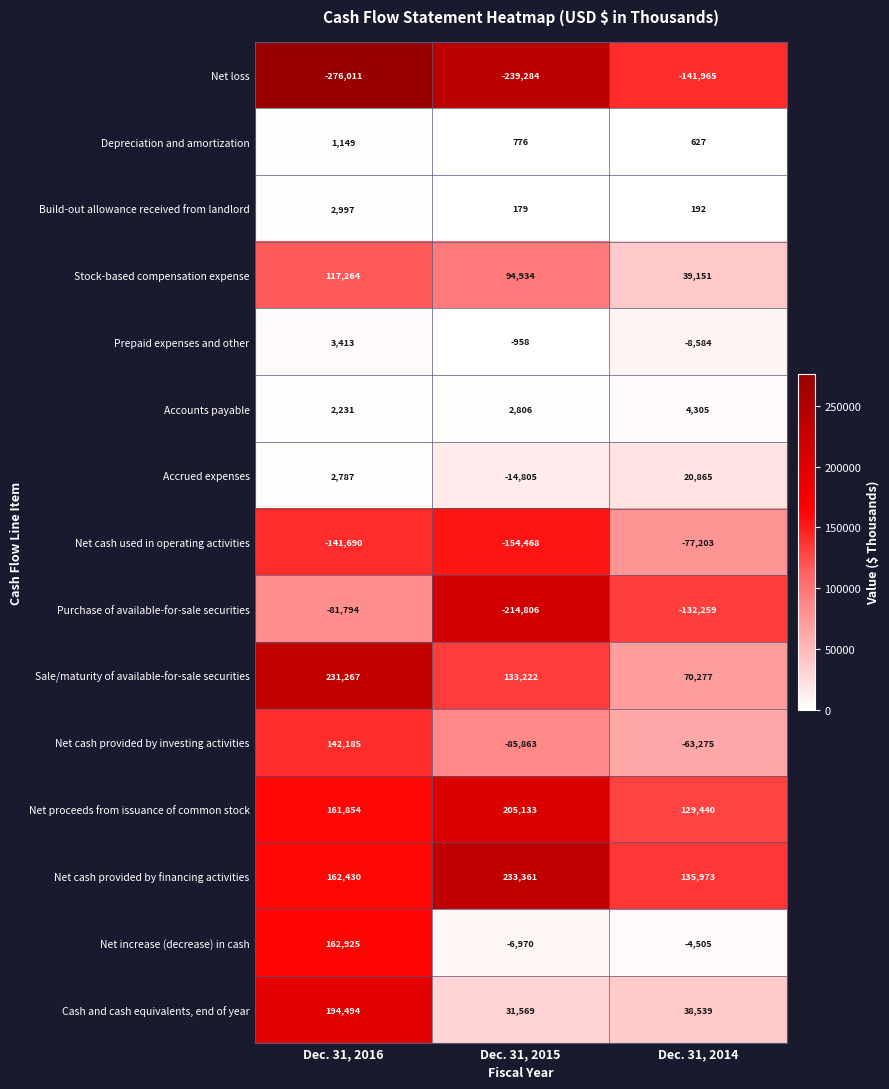

What is the sum of the Accrued expenses values at Dec. 31, 2015 and Dec. 31, 2014?

6060